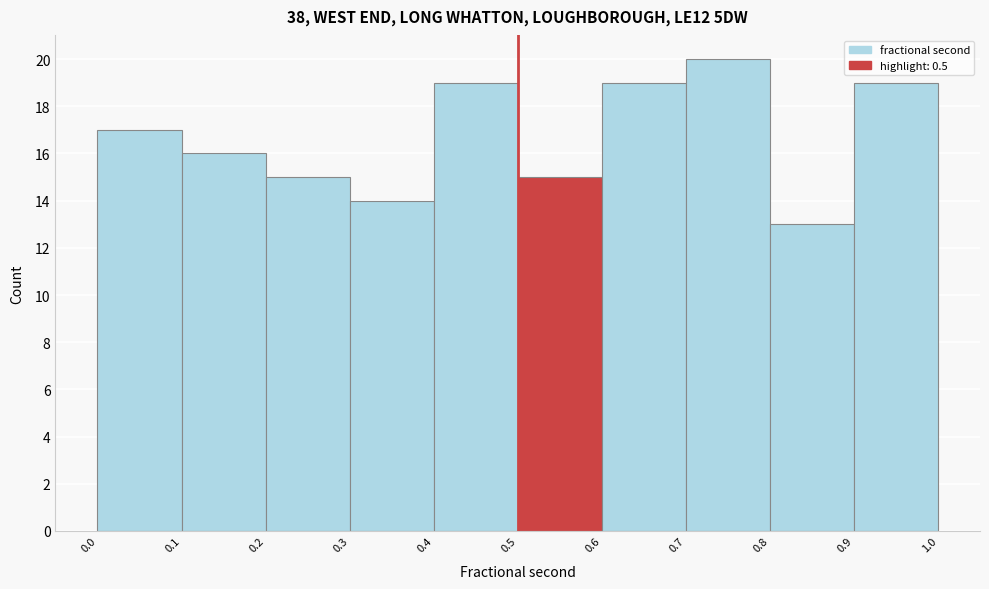

Reading left to right, list every bar in this chart as the range it spans on the x-axis followed by its height. The values are not printed on the chart, so give them approximately, as read against the axis.

0.0 to 0.1: 17
0.1 to 0.2: 16
0.2 to 0.3: 15
0.3 to 0.4: 14
0.4 to 0.5: 19
0.5 to 0.6: 15
0.6 to 0.7: 19
0.7 to 0.8: 20
0.8 to 0.9: 13
0.9 to 1.0: 19